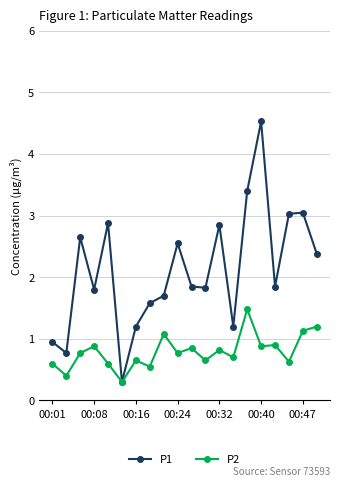

Which series has the largest range (max minus min)?

P1